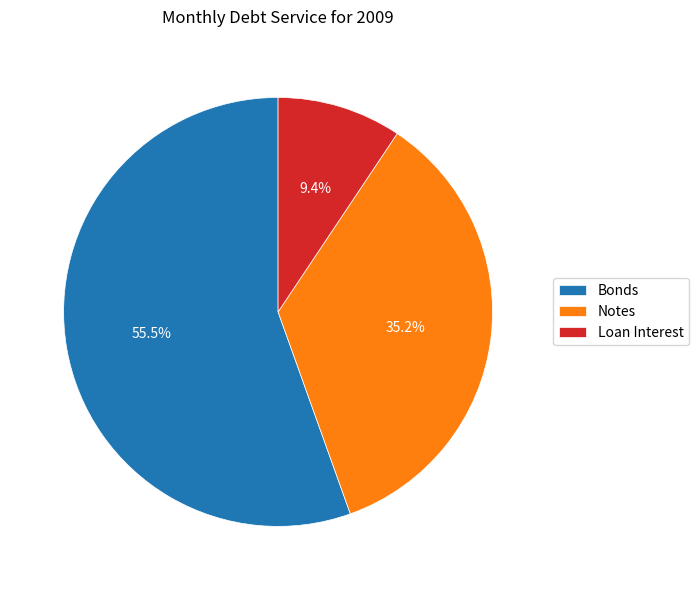

Does Bonds represent more than half of the total?

Yes